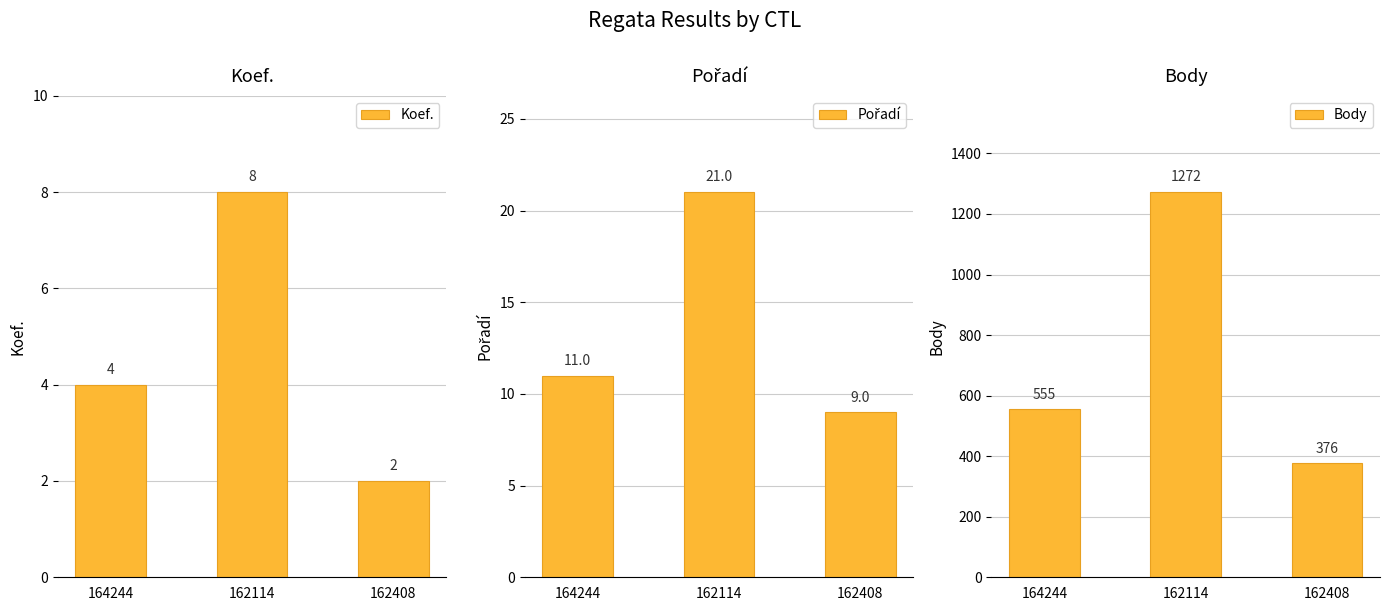

What is the label of the 3rd bar from the right?

164244